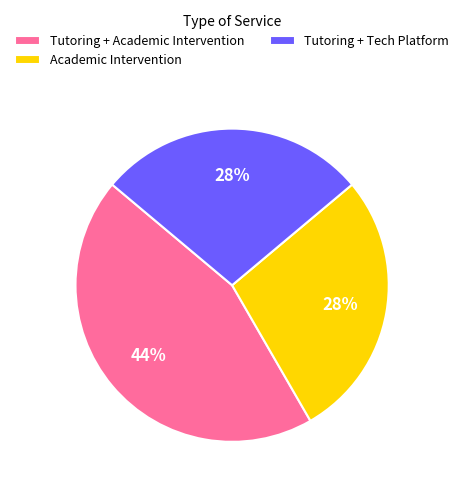

Which category has the biggest portion of the pie?

Tutoring + Academic Intervention